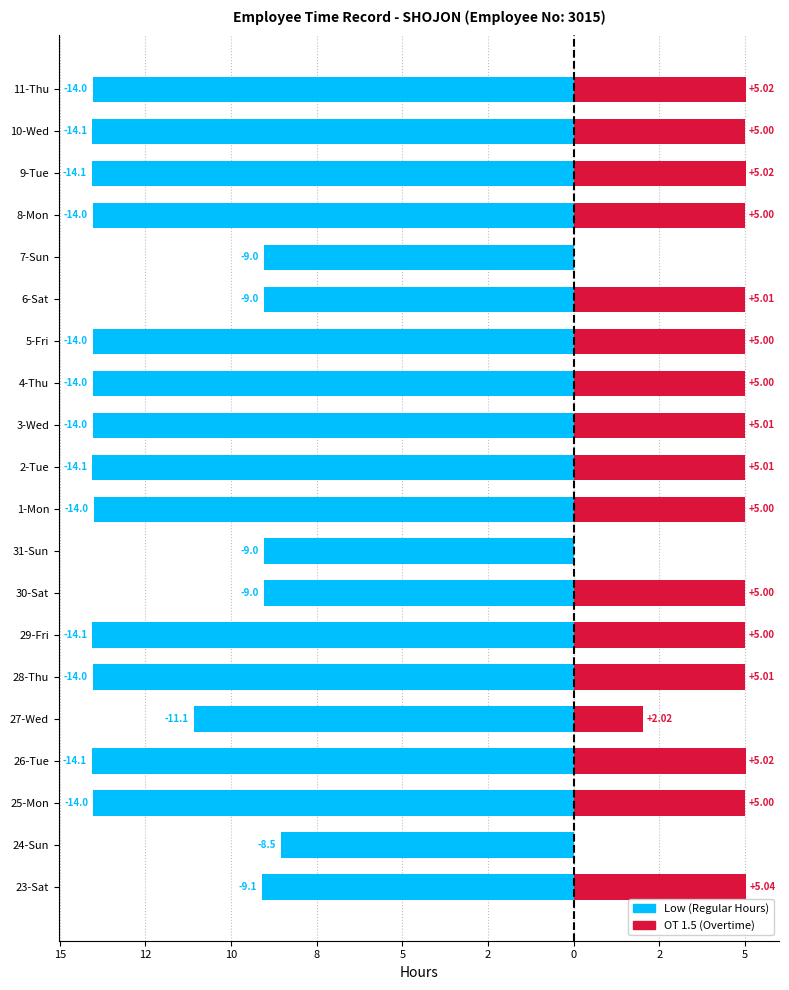

How many bars are there in total?

40